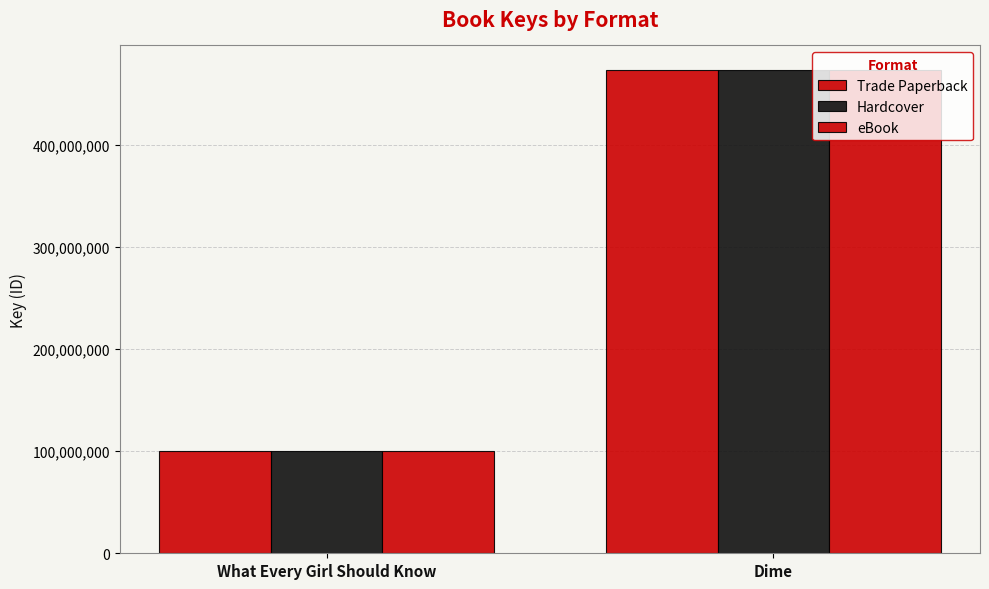

List the series in order of their peak value, lowest first.

Trade Paperback, Hardcover, eBook